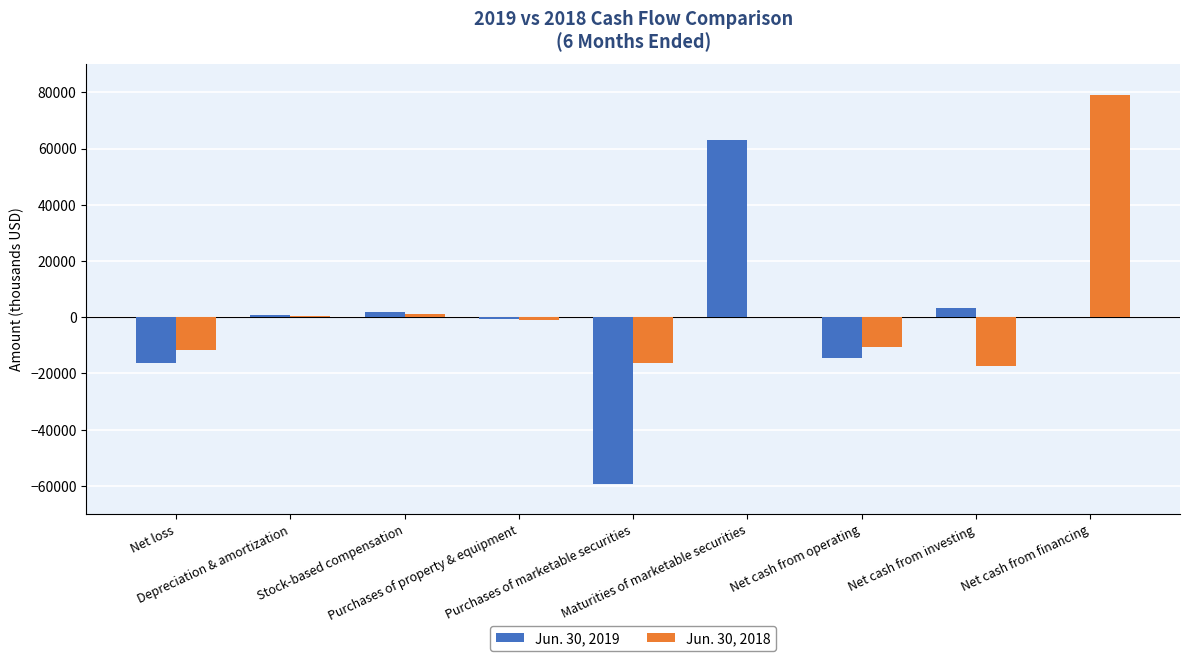

What is the total value across all series at Net cash from financing?

79179